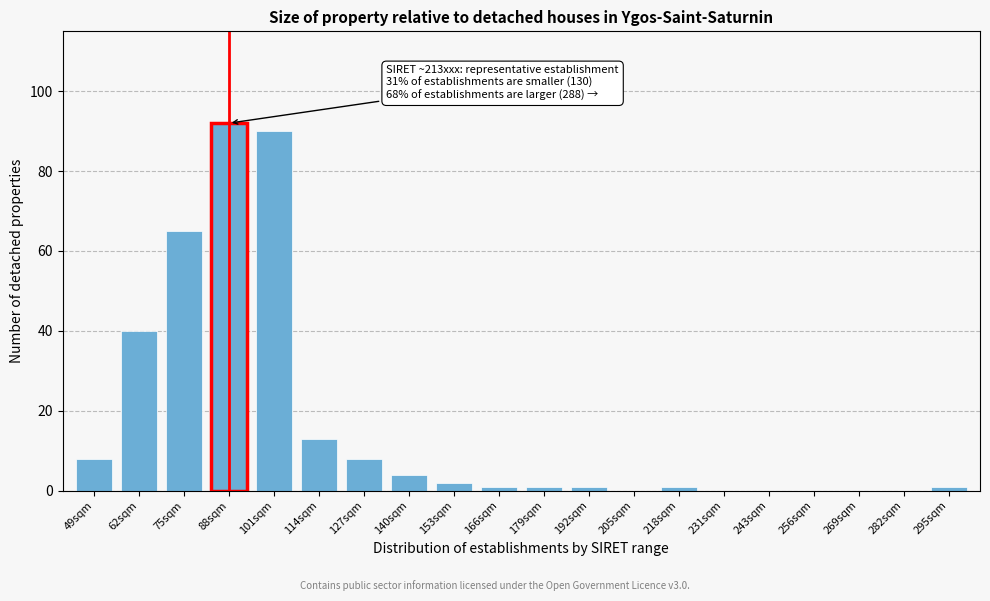

Reading left to right, extract all data points from this chart.

49sqm=8	62sqm=40	75sqm=65	88sqm=92	101sqm=90	114sqm=13	127sqm=8	140sqm=4	153sqm=2	166sqm=1	179sqm=1	192sqm=1	205sqm=0	218sqm=1	231sqm=0	243sqm=0	256sqm=0	269sqm=0	282sqm=0	295sqm=1